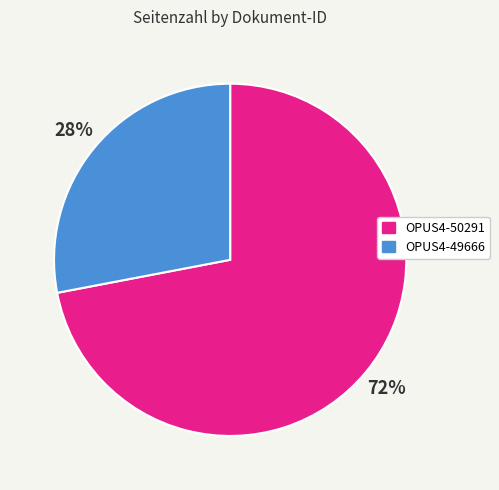

Do OPUS4-50291 and OPUS4-49666 together represent more than half of the pie?

Yes